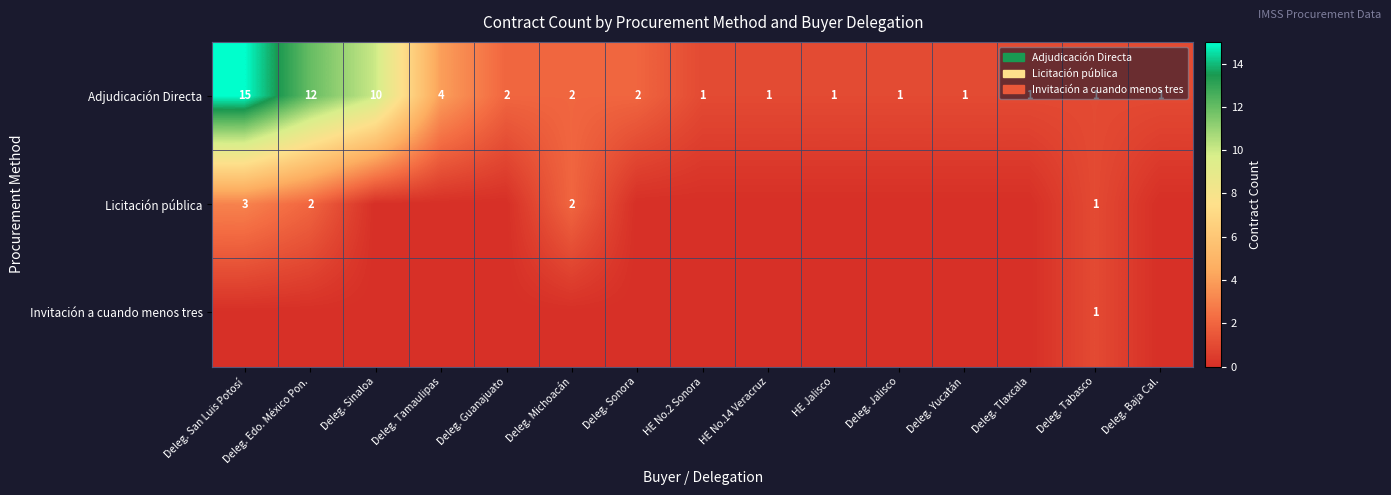

At which category does the chart reach its peak across all series?

Deleg. San Luis Potosí